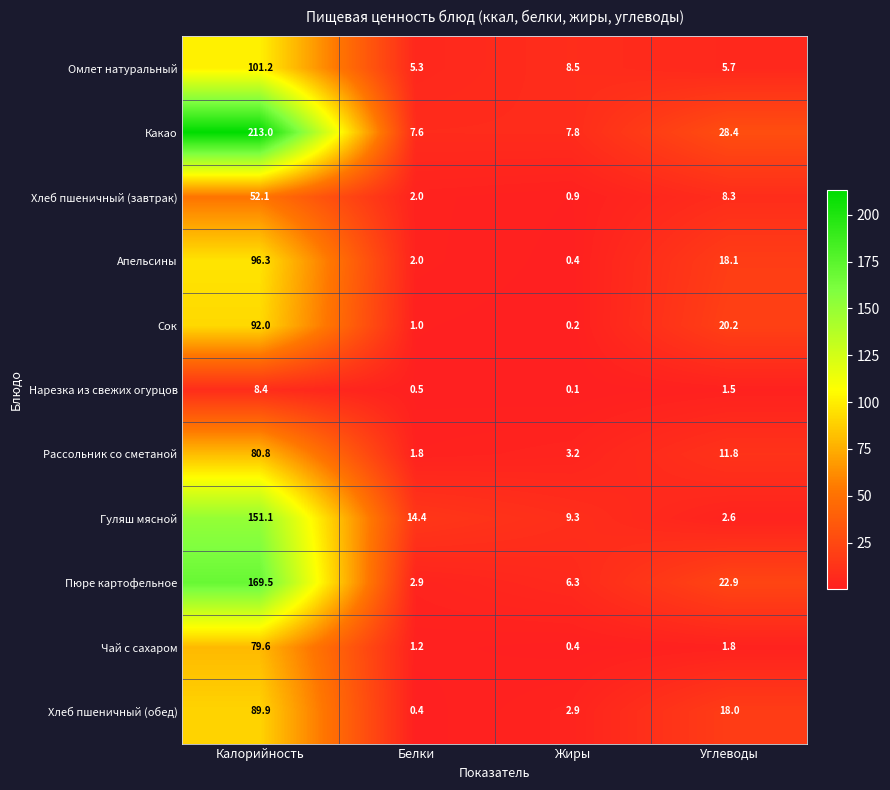

Between Калорийность and Углеводы, which series saw the biggest shift?

Какао